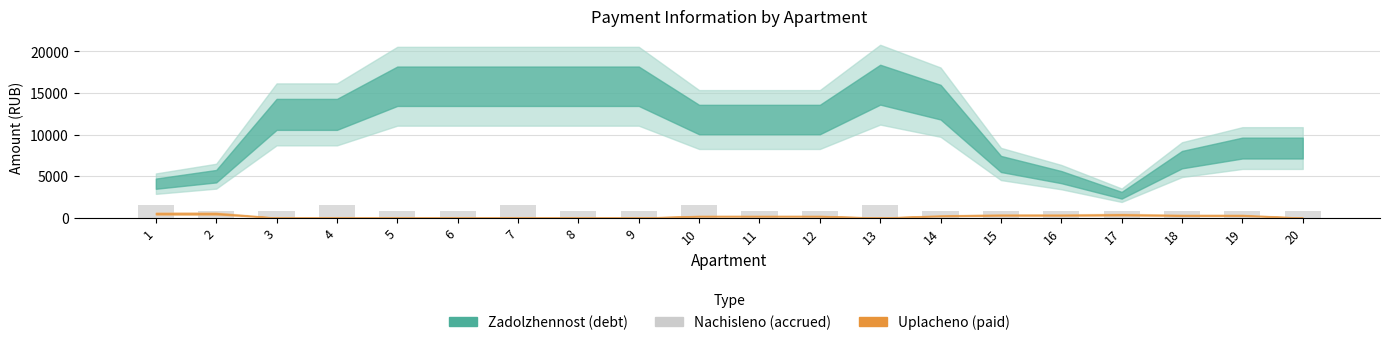

The value at 8 is 813.1. True or false?

True